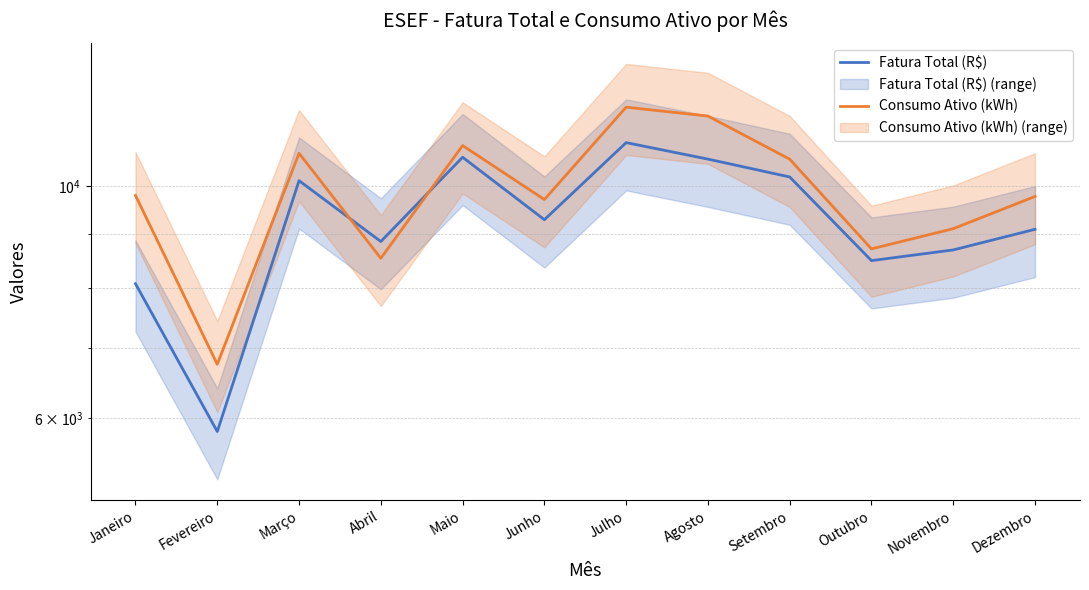

What is the label of the 12th point from the left?

Dezembro